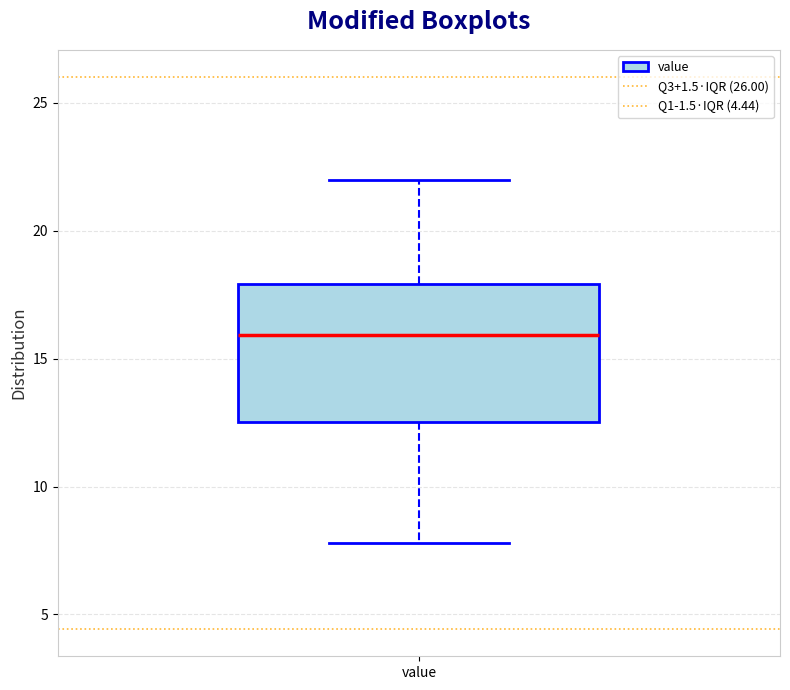

Read this box plot against the y-axis: the position of the median line, the range covered by the box, and the ends of both whiskers. The values are not printed on the chart, so give them approximately, as read against the axis.

median 16.0, box 12.5 to 18.0, whiskers 8.0 to 22.0